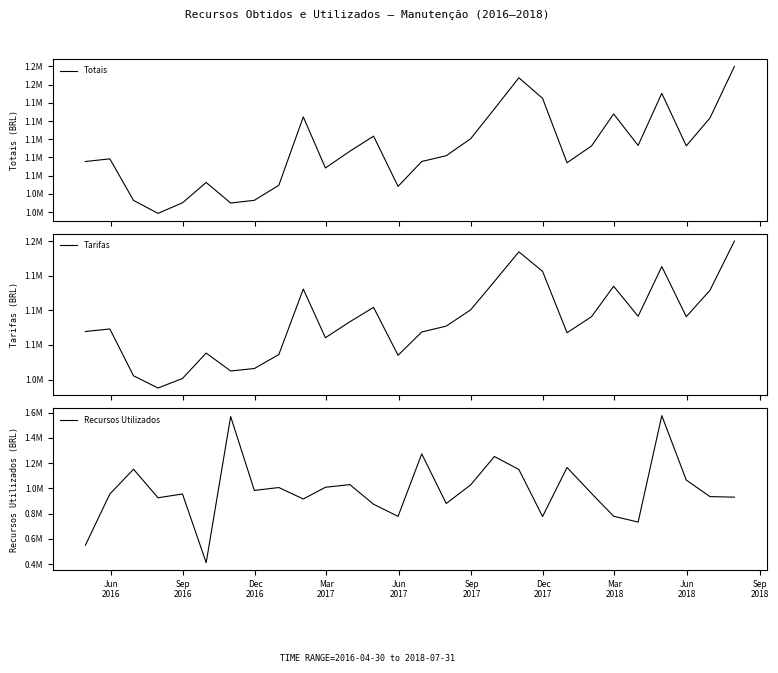

Does the chart have visible grid lines?

No